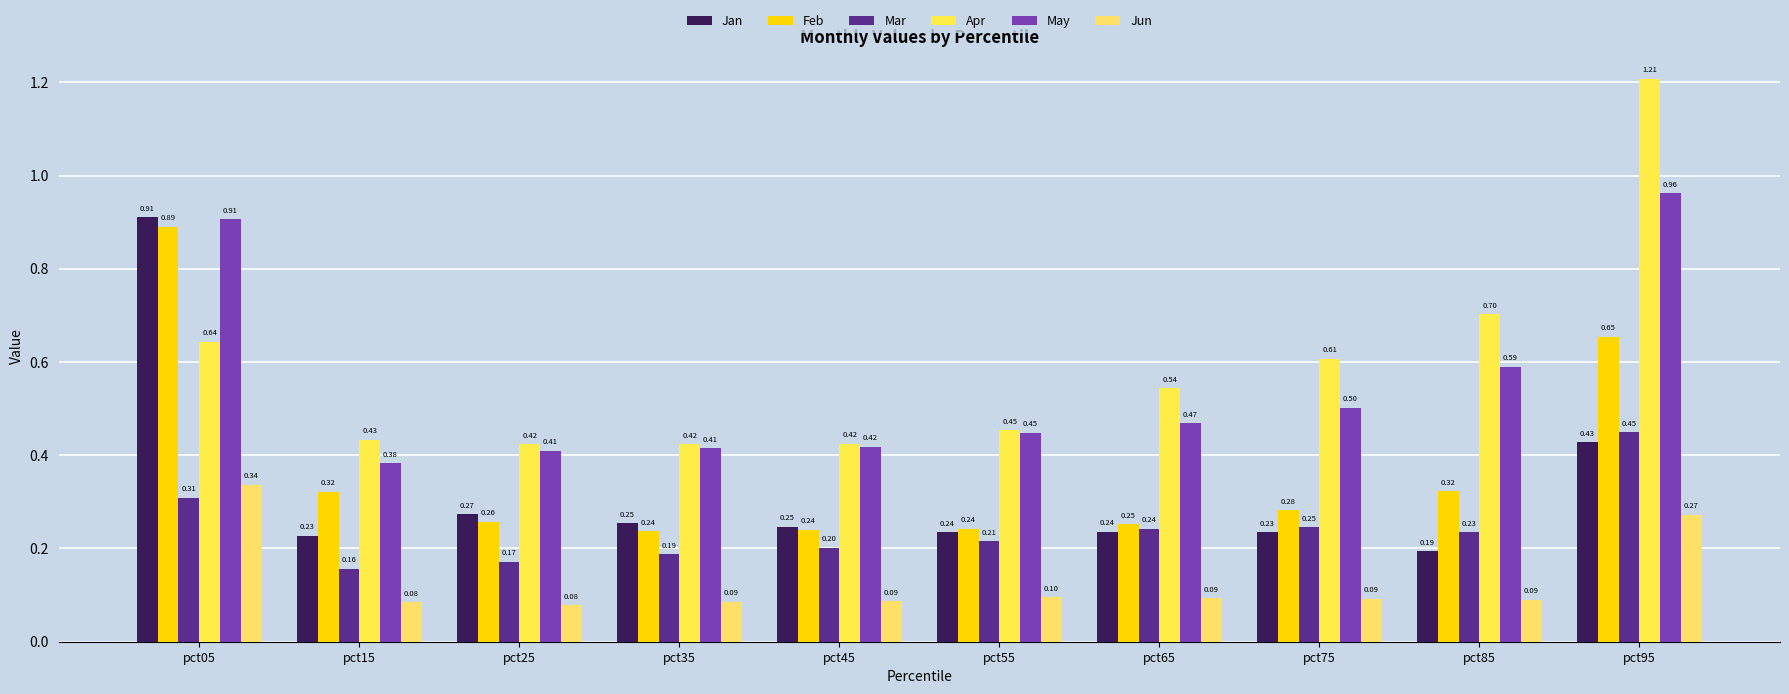

The value of Feb at pct35 is 0.4. True or false?

False